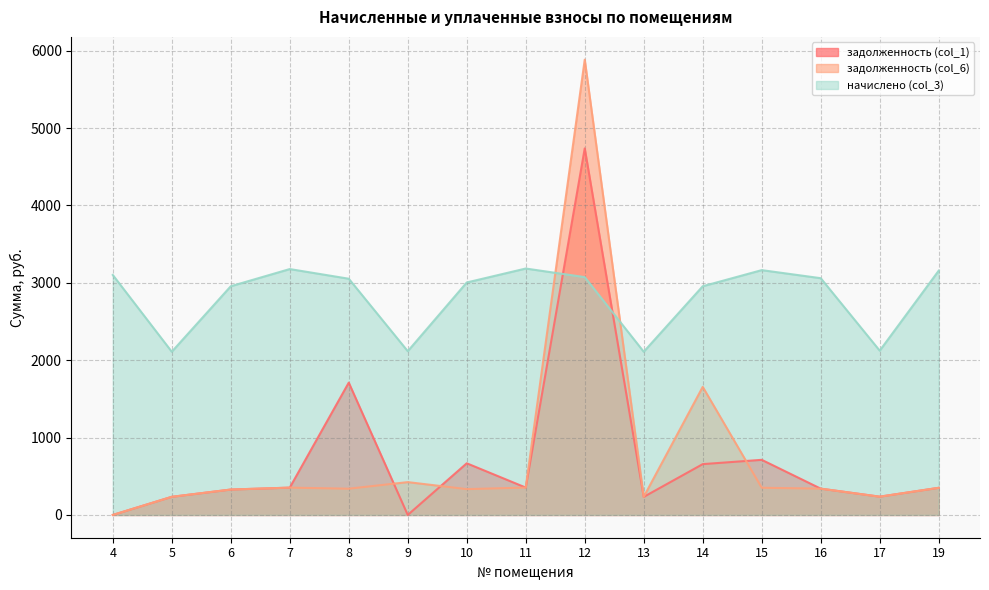

Where do задолженность (col_1) and начислено (col_3) first cross each other?

11 and 12